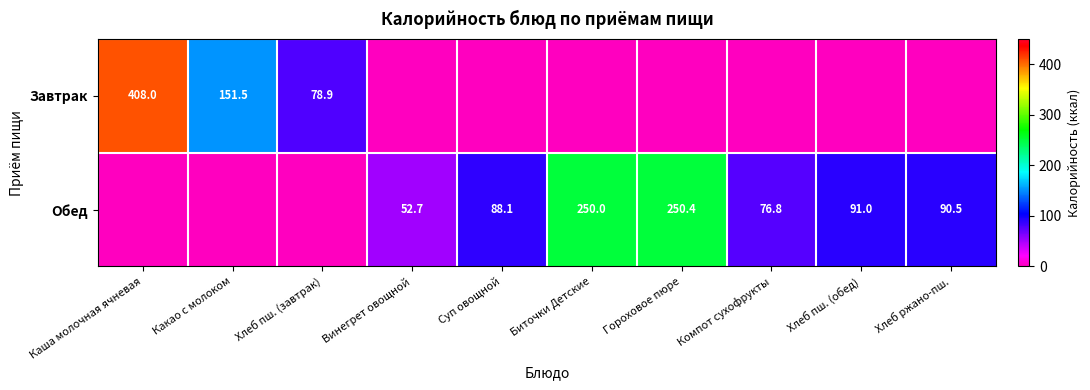

Is it true that Обед equals 91.0 at Хлеб пш. (обед)?

True